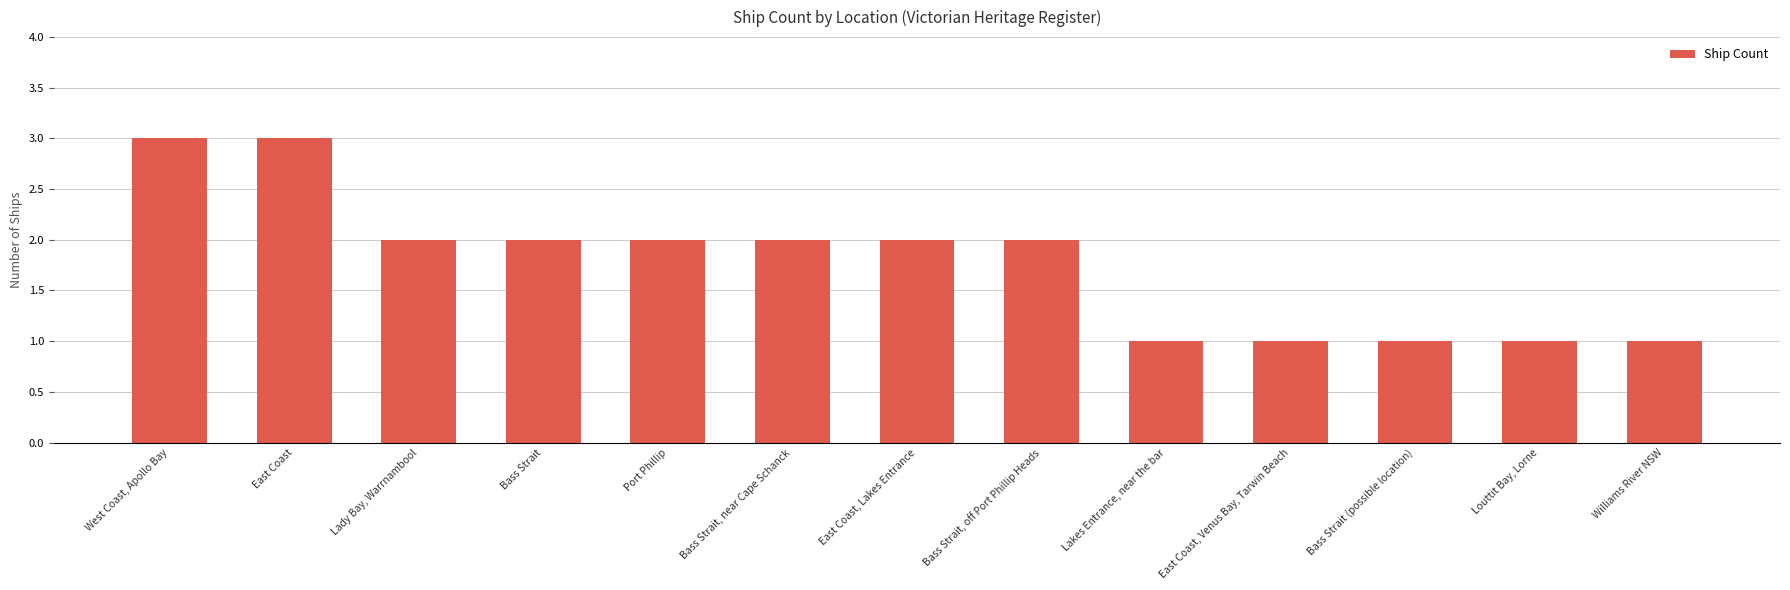

What is the sum of the values at East Coast and Bass Strait, off Port Phillip Heads?

5